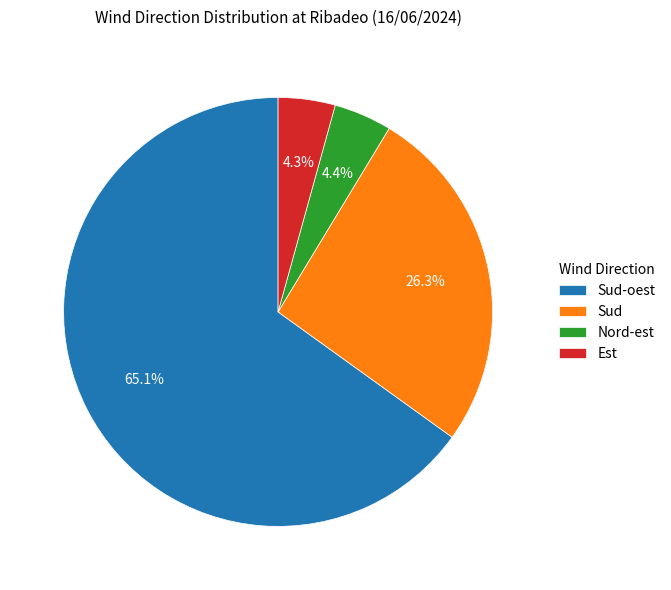

Do Nord-est and Sud-oest together represent more than half of the pie?

Yes